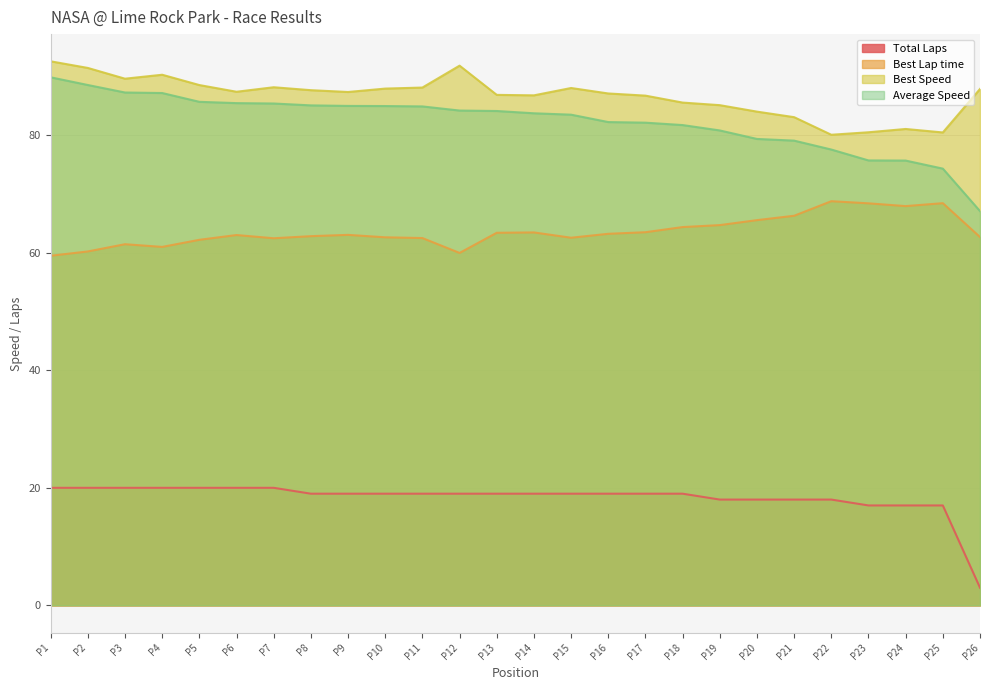

Is the value of Average Speed at P15 greater than the value of Best Lap time at P3?

Yes